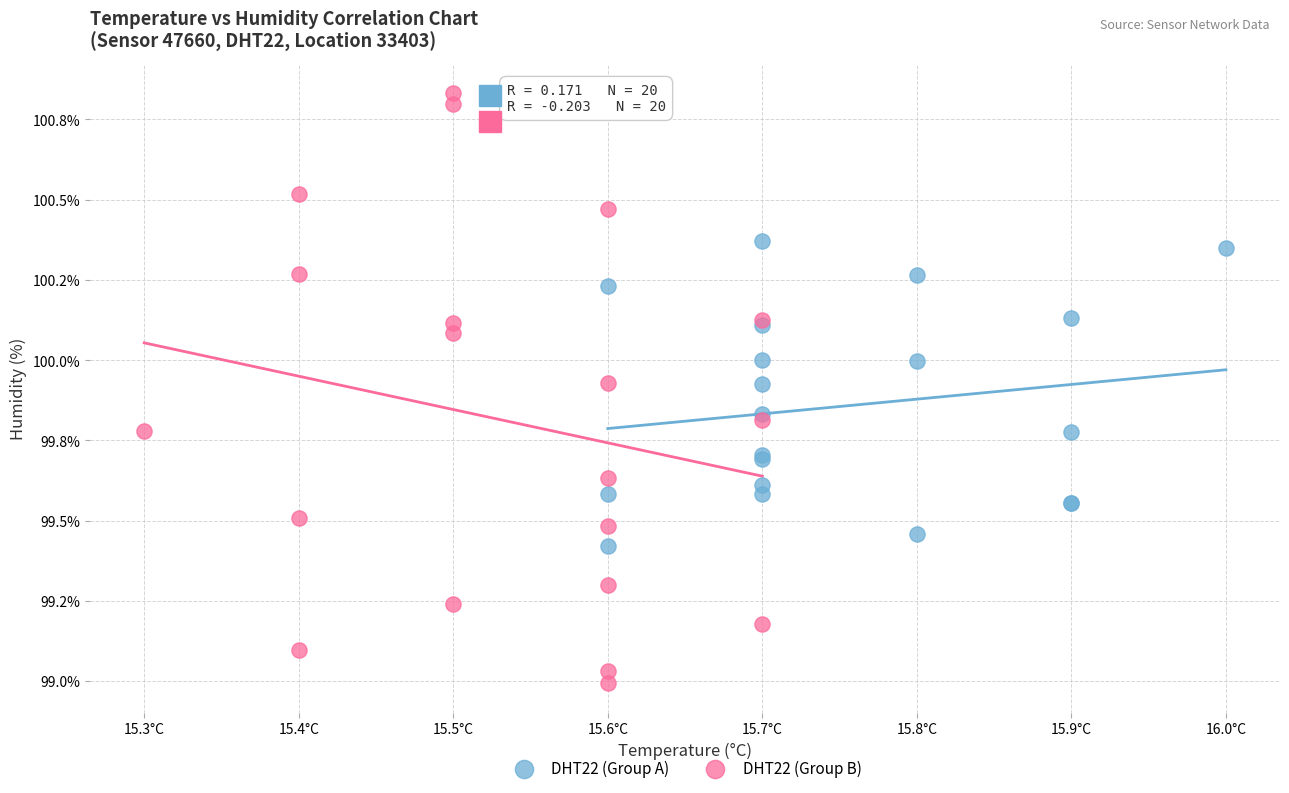

What are all the series names shown in the legend?

DHT22 (Group A), DHT22 (Group B)